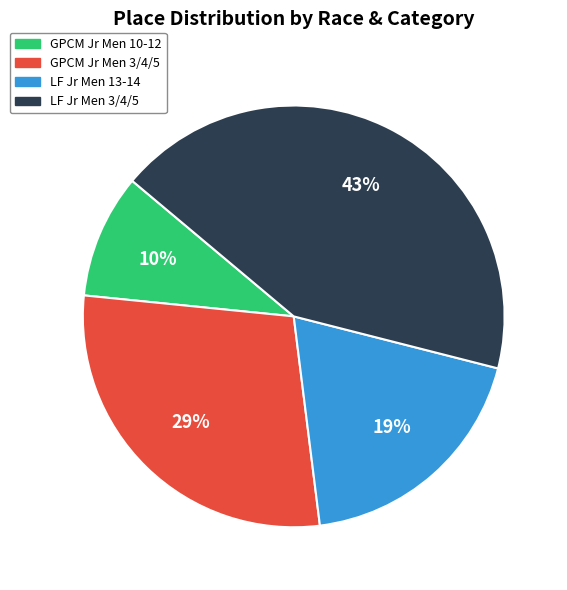

Is there any slice that represents more than half of the pie?

No